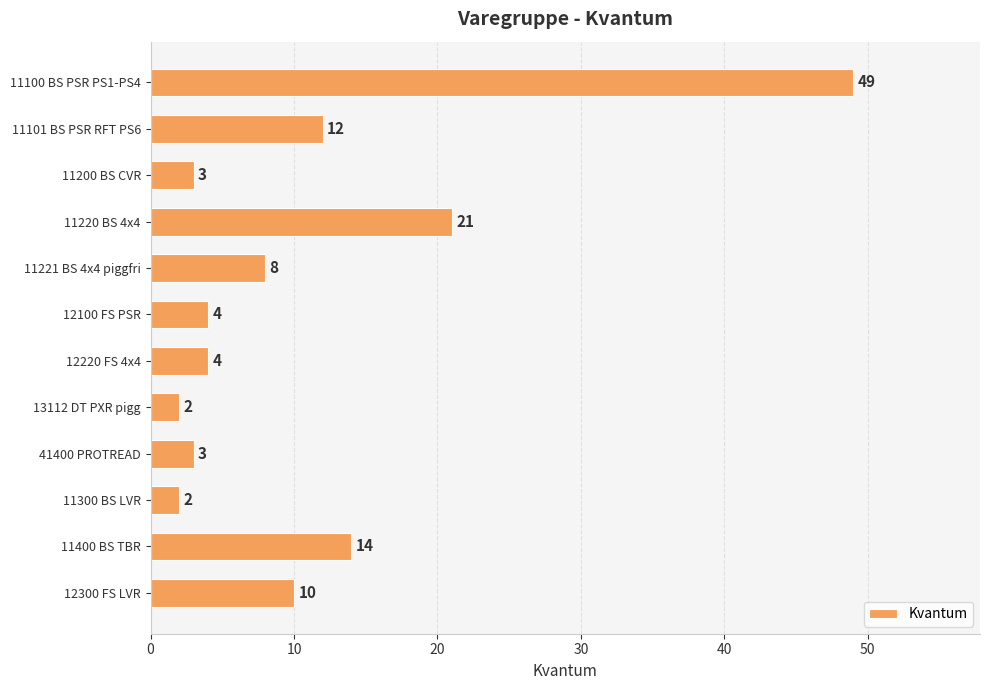

Is it true that the value at 11400 BS TBR is 21?

False